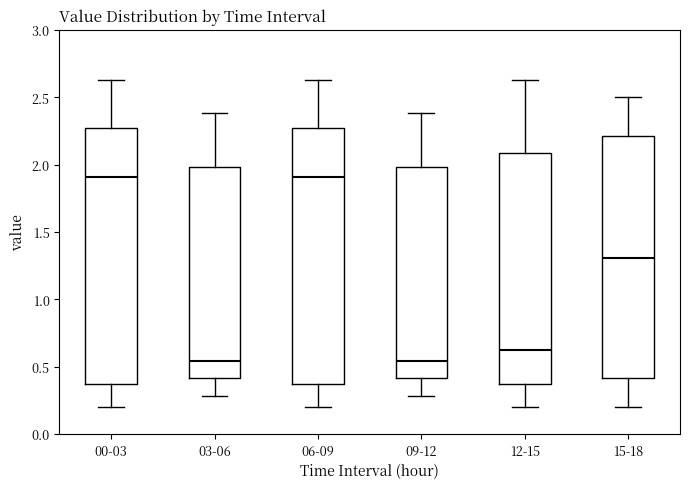

Reading left to right, transcribe this box plot: for each box, give where its median line is, the range the box spans, and where its two whiskers end, as read against the y-axis. The values are not printed on the chart, so give them approximately, as read against the axis.

00-03: median 1.90, box 0.40 to 2.25, whiskers 0.20 to 2.65
03-06: median 0.55, box 0.40 to 2.00, whiskers 0.30 to 2.40
06-09: median 1.90, box 0.40 to 2.25, whiskers 0.20 to 2.65
09-12: median 0.55, box 0.40 to 2.00, whiskers 0.30 to 2.40
12-15: median 0.65, box 0.40 to 2.10, whiskers 0.20 to 2.65
15-18: median 1.30, box 0.40 to 2.20, whiskers 0.20 to 2.50